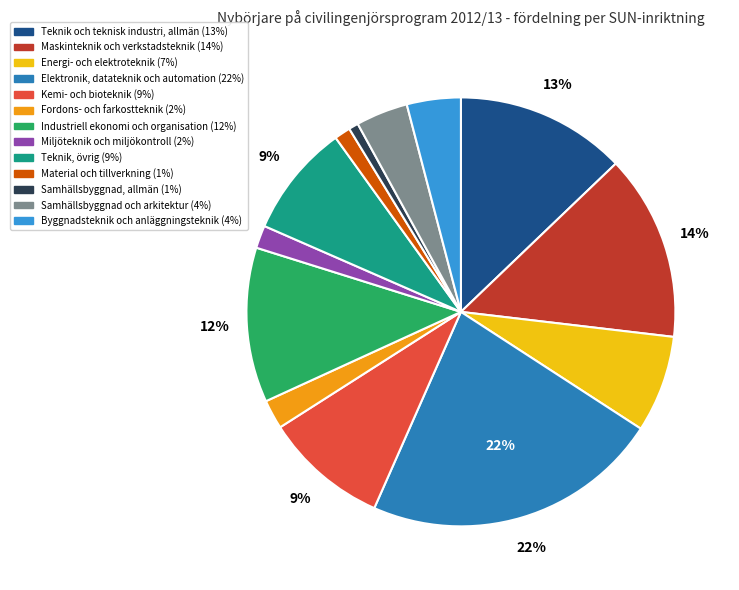

Which has a higher value, Fordons- och farkostteknik or Teknik, övrig?

Teknik, övrig